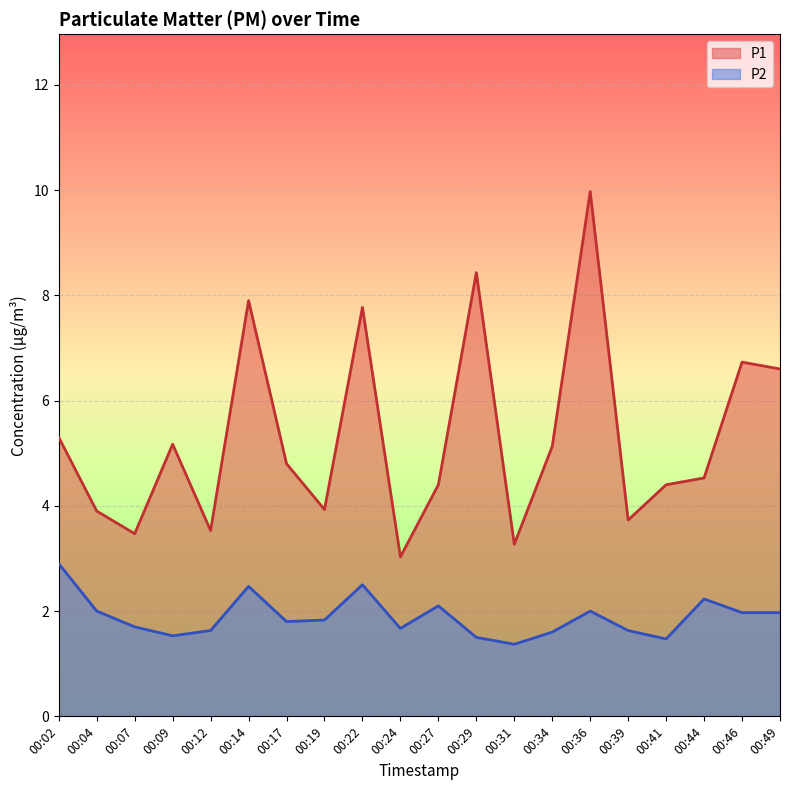

What is the value of the P1 point at the 13th from the left?

3.3